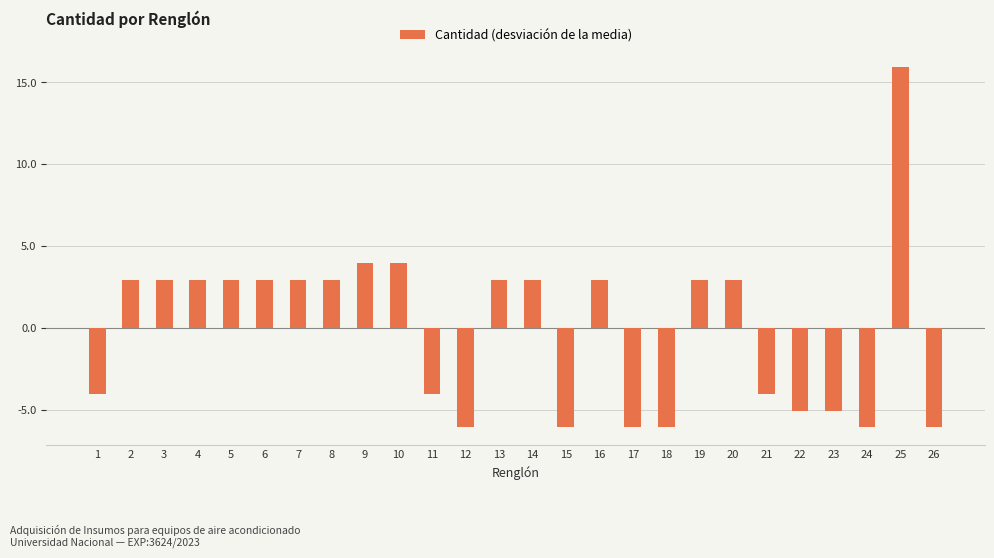

How many values are below 2?

11